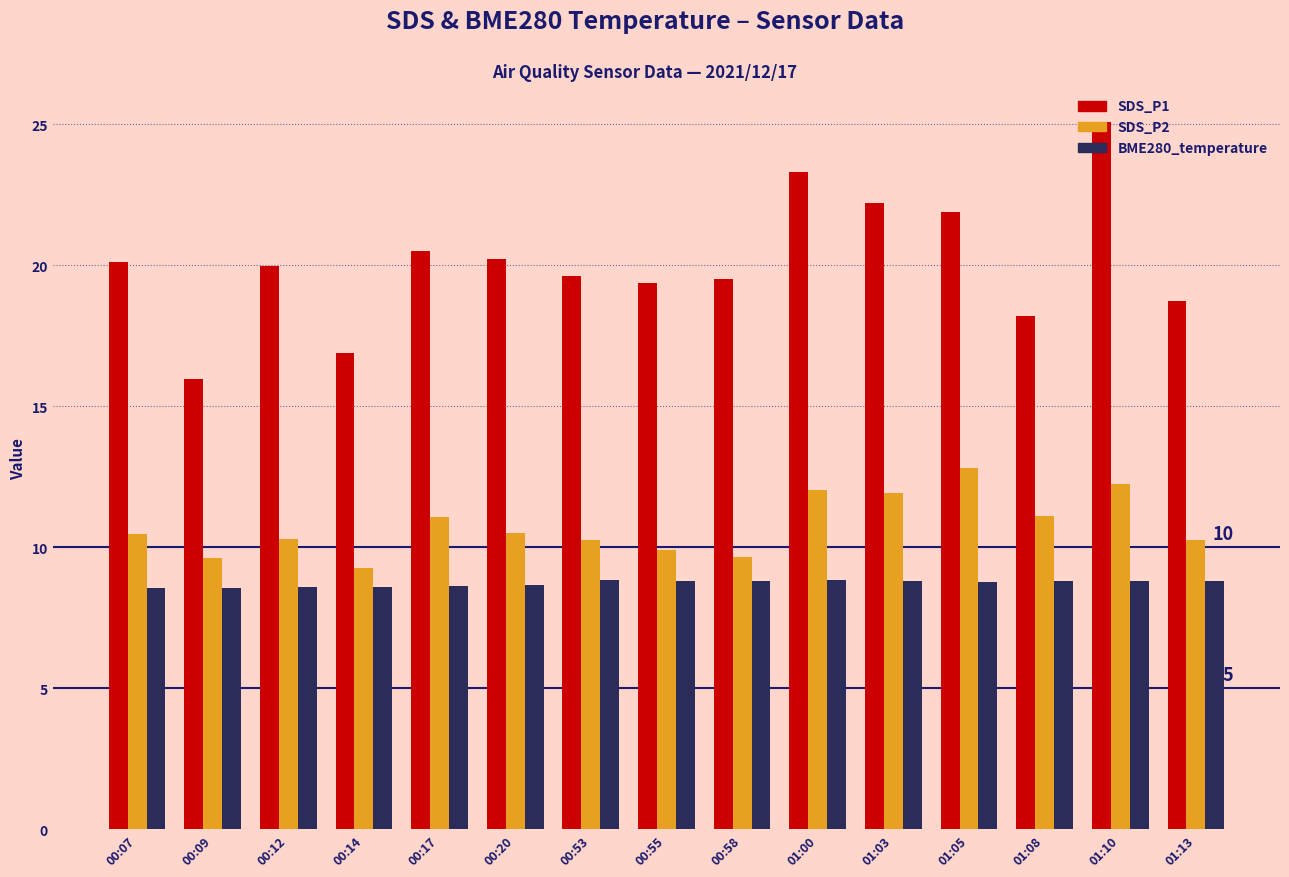

How many bars are there in each group?

3